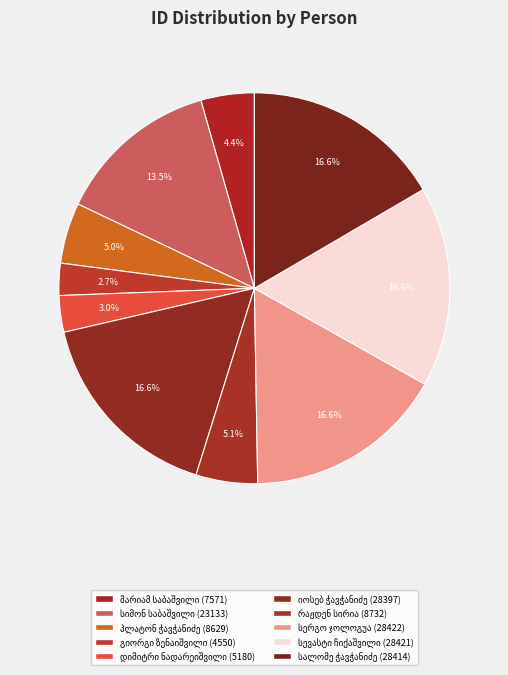

To the nearest percent, what is the average slice percentage?

10%